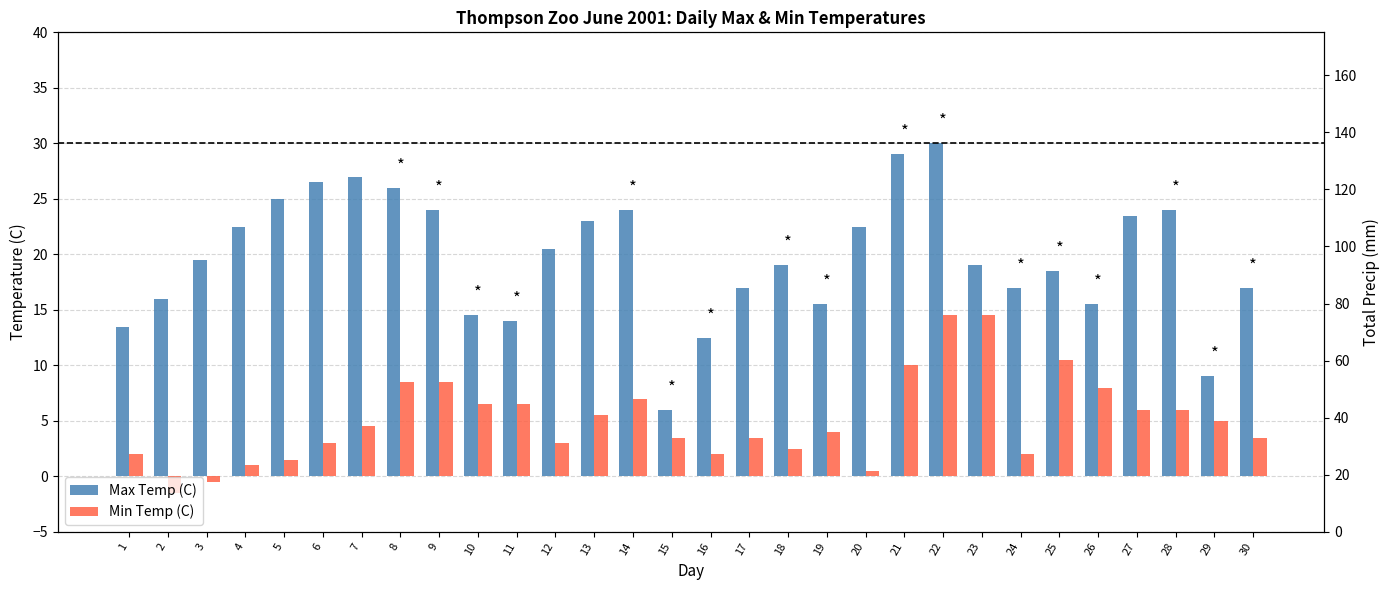

Rank the series at 20 from lowest to highest value.

Min Temp (C), Max Temp (C)